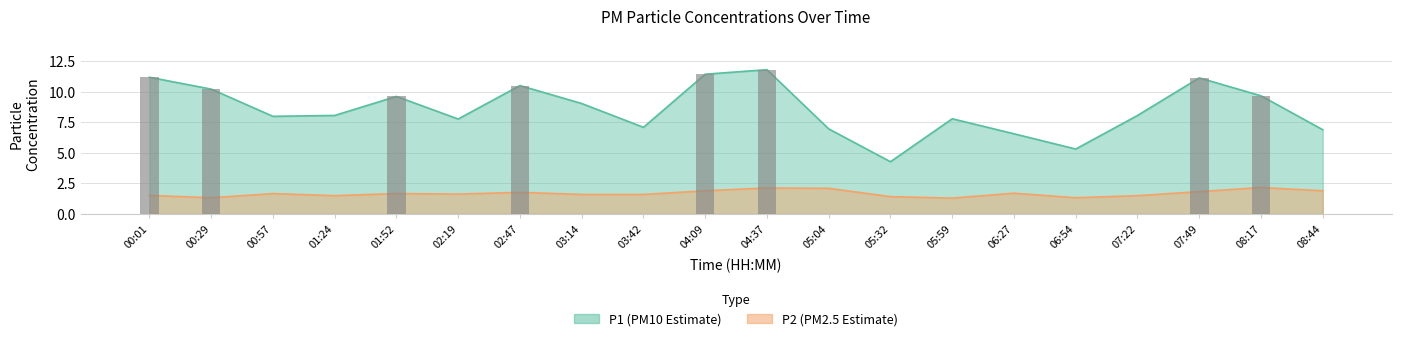

At which category does the chart reach its minimum across all series?

05:59